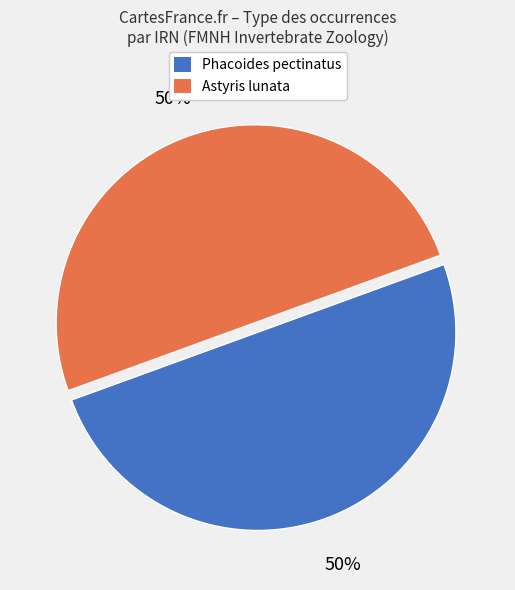

To the nearest percent, what is the average slice percentage?

50%